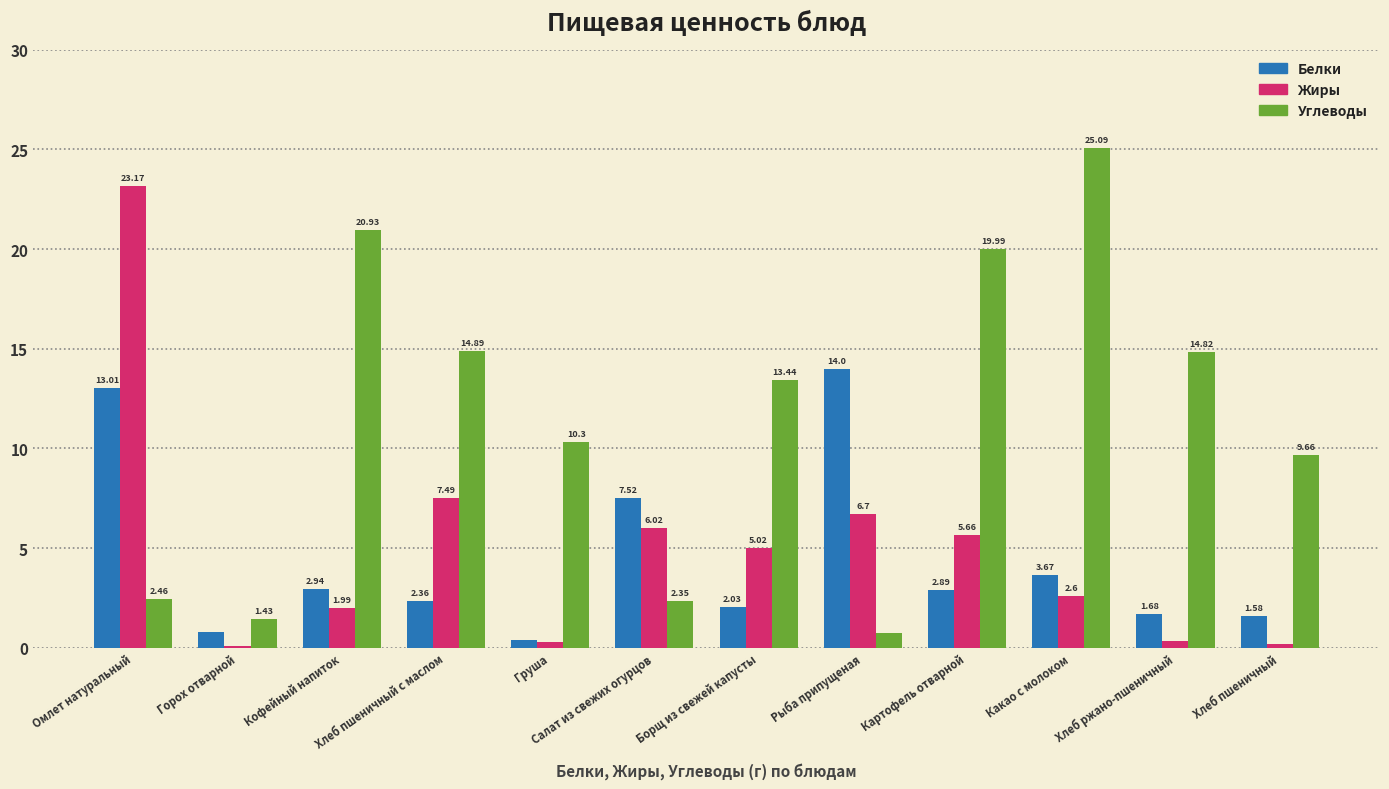

How many values in the Белки series exceed 2?

8